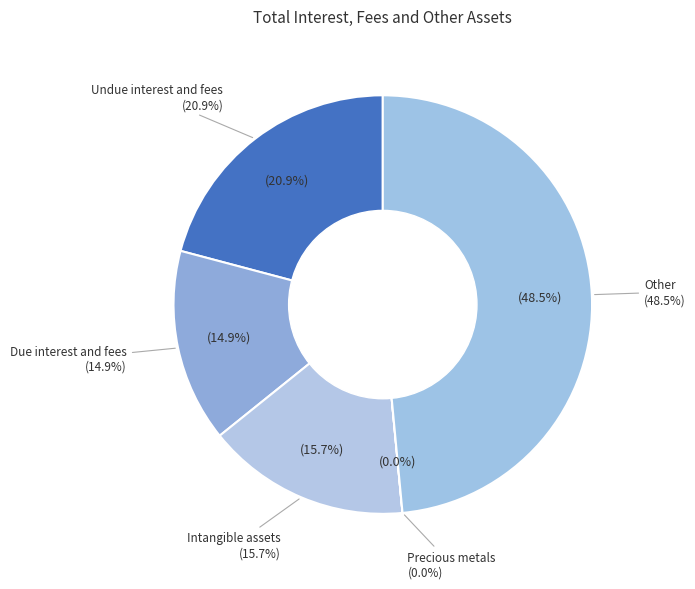

What is the change in value from Undue interest and fees to Intangible assets?

-413404